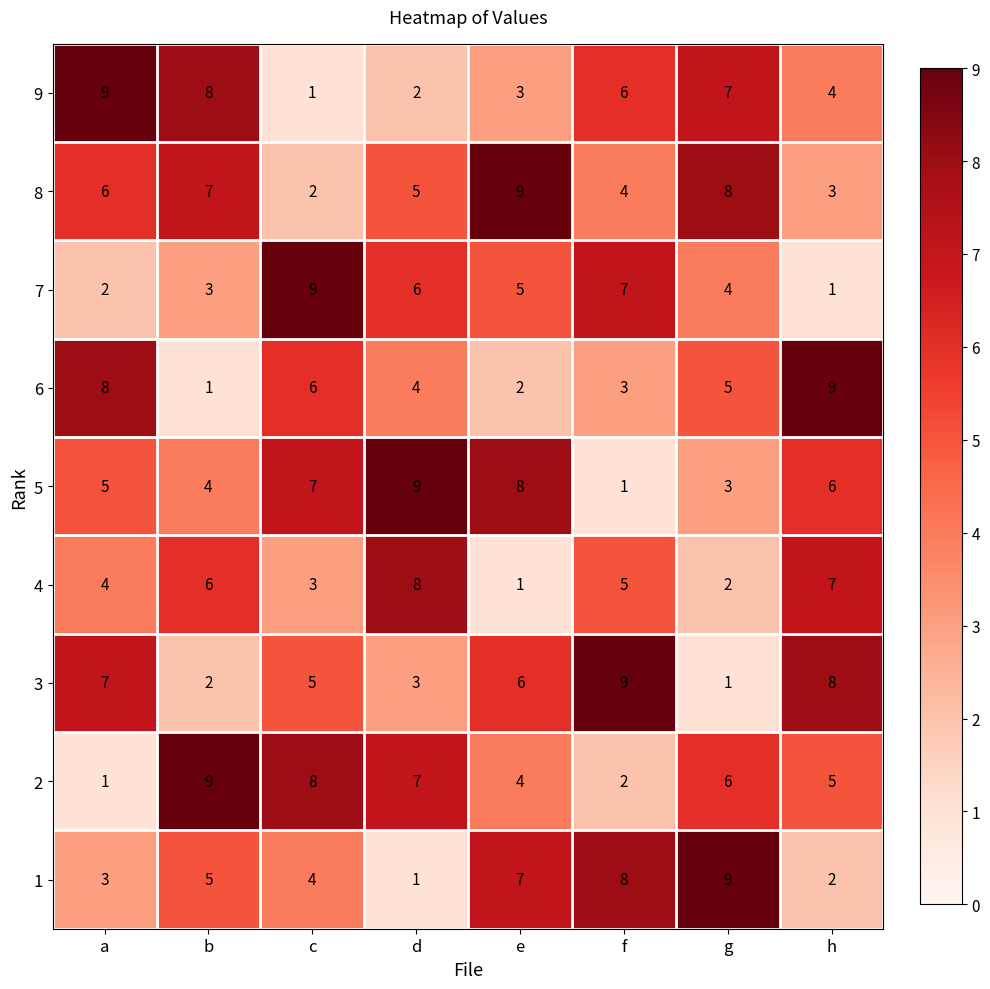

What is the total value across all series at d?

45